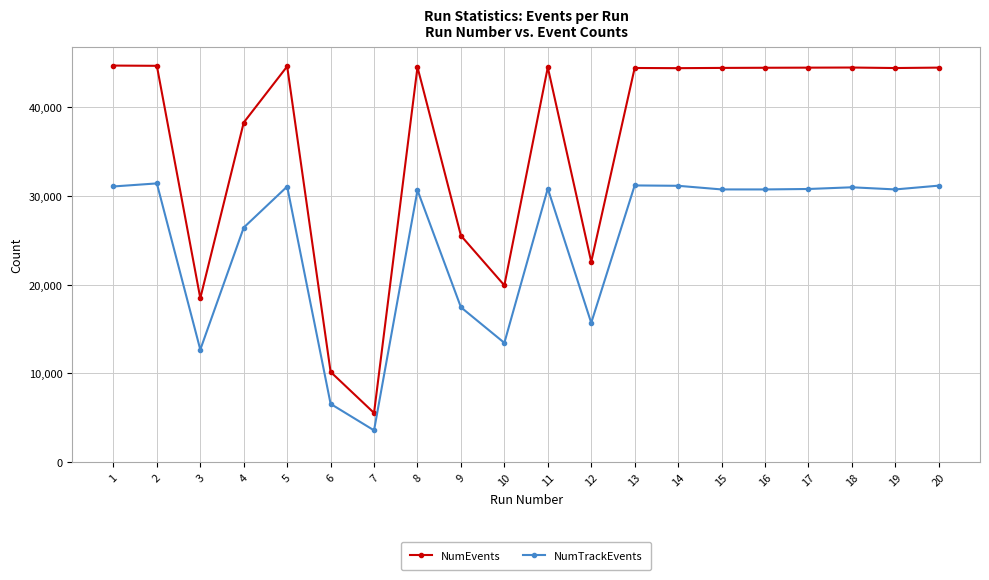

Which category has the lowest value in the NumTrackEvents series?

7